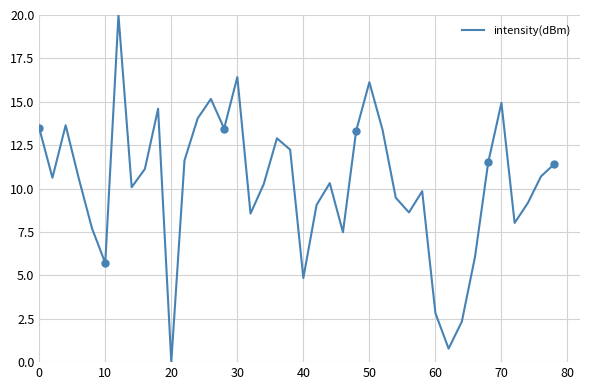

Which category has the lowest value in the intensity(dBm) series?

20